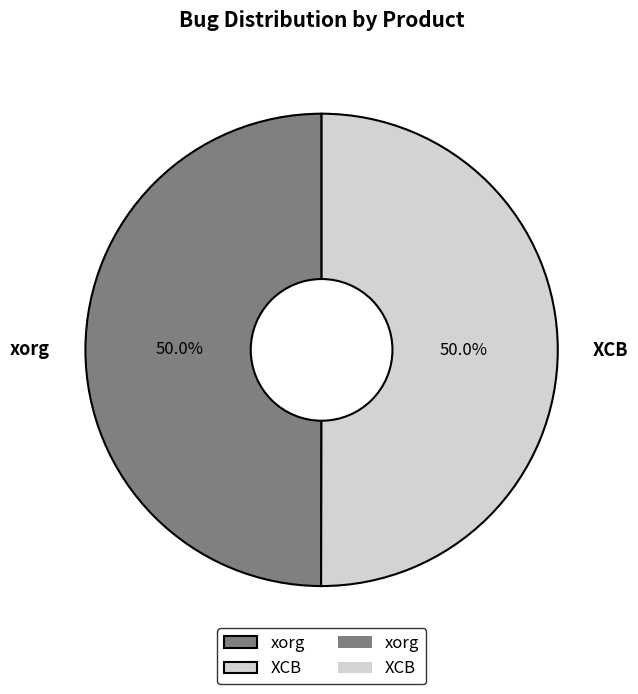

How many slices are in this pie chart?

2